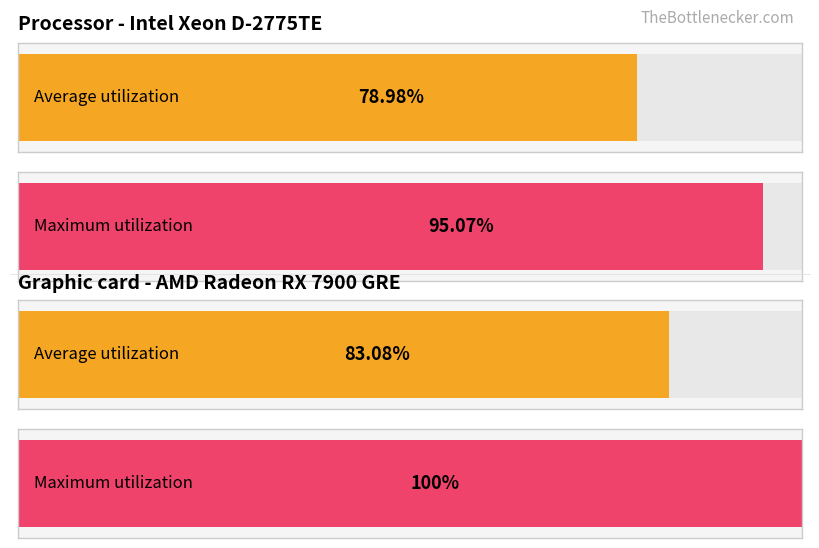

How many bars are there in each group?

2